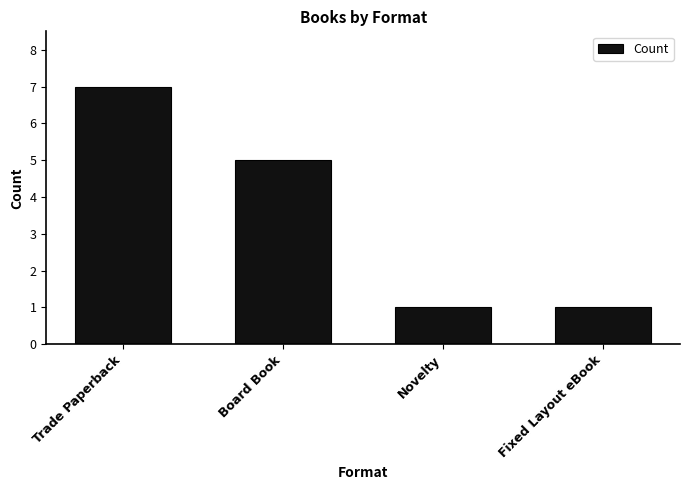

What is the ratio of the value at Novelty to the value at Board Book?

0.2